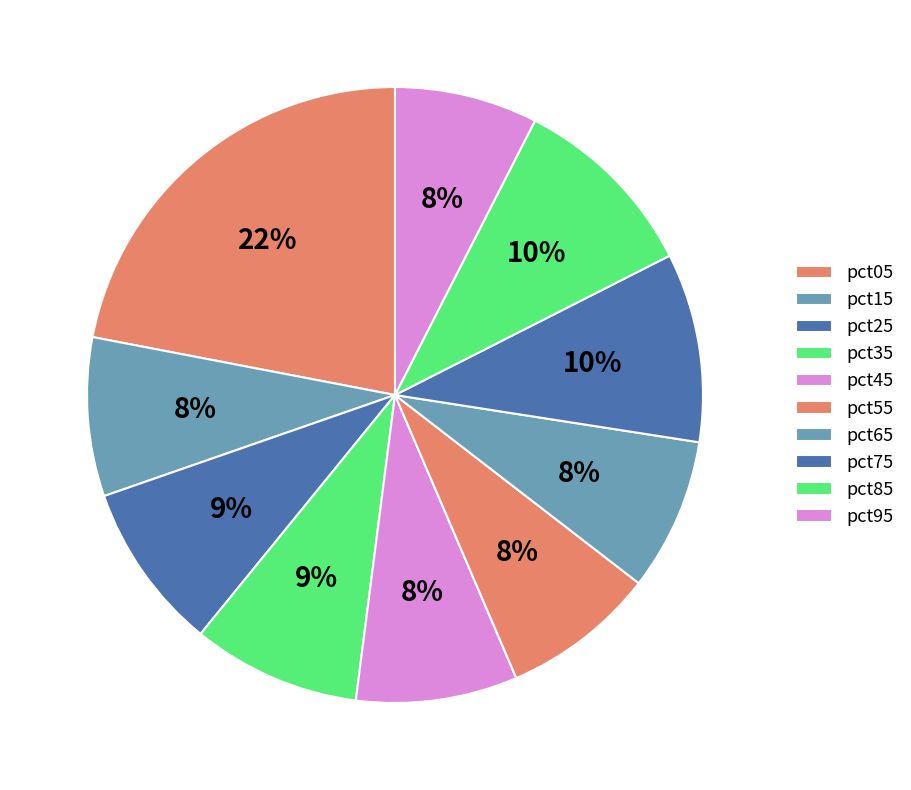

What is the total percentage of pct15 and pct75?

18.3%